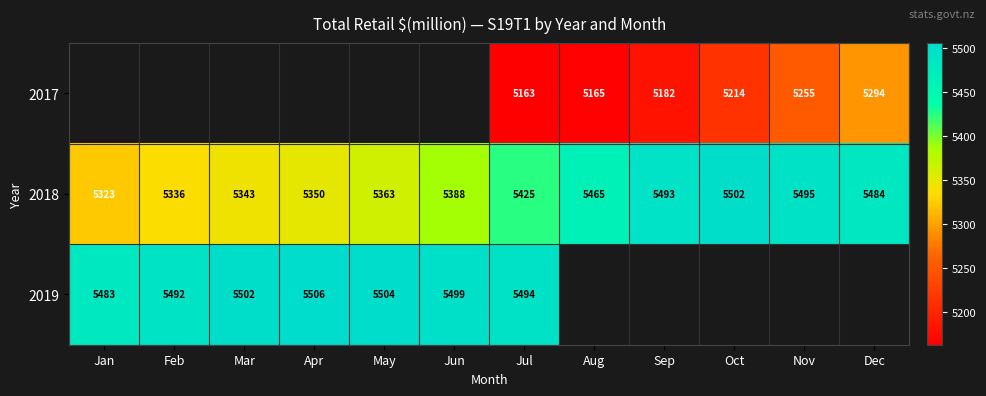

What is the difference between the maximum and second lowest values in the 2018 series?

166